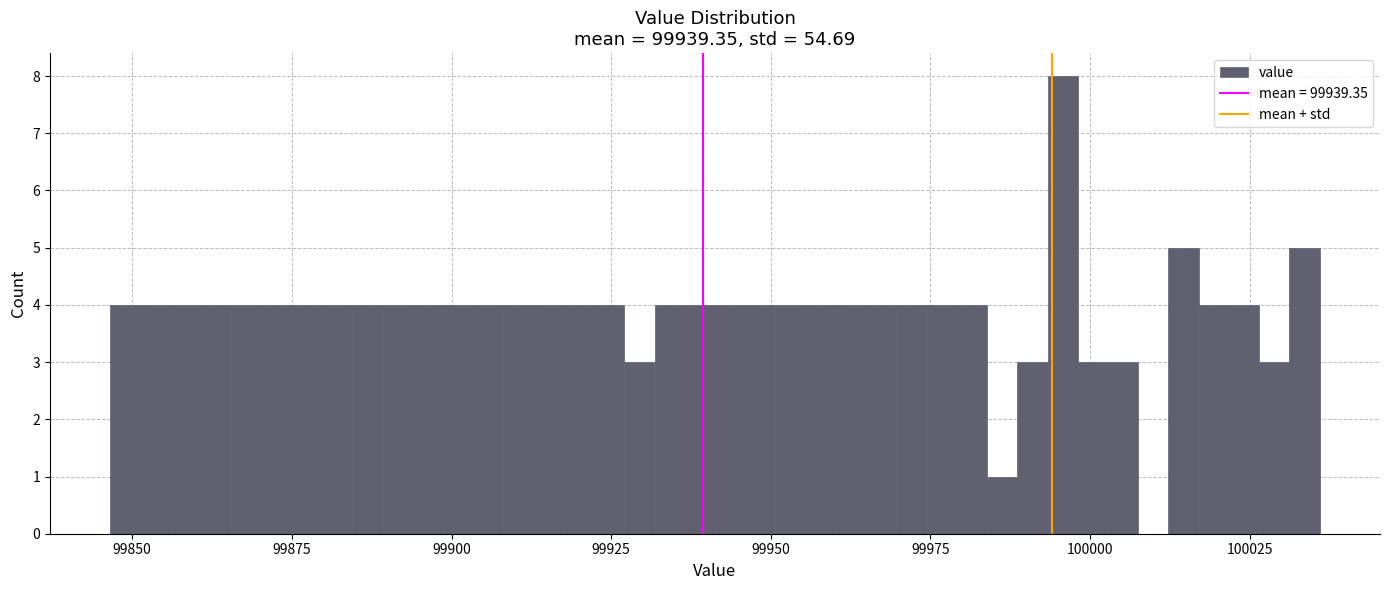

Read against the x-axis, roughly where is the centre of the tallest bar?

99995